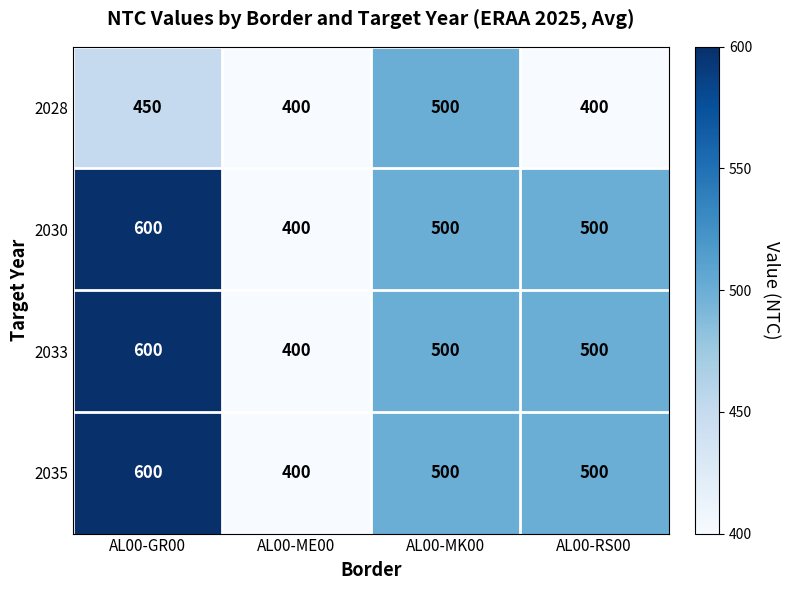

What value does the 2030 series have at AL00-ME00, to the nearest 5?

400